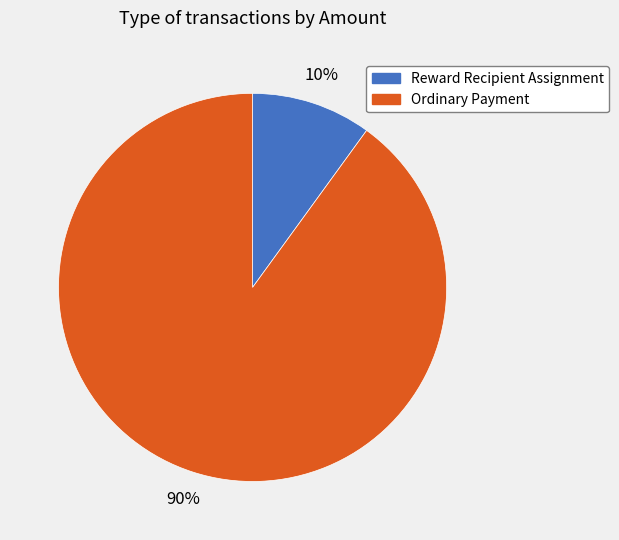

Between Ordinary Payment and Reward Recipient Assignment, which is larger?

Ordinary Payment